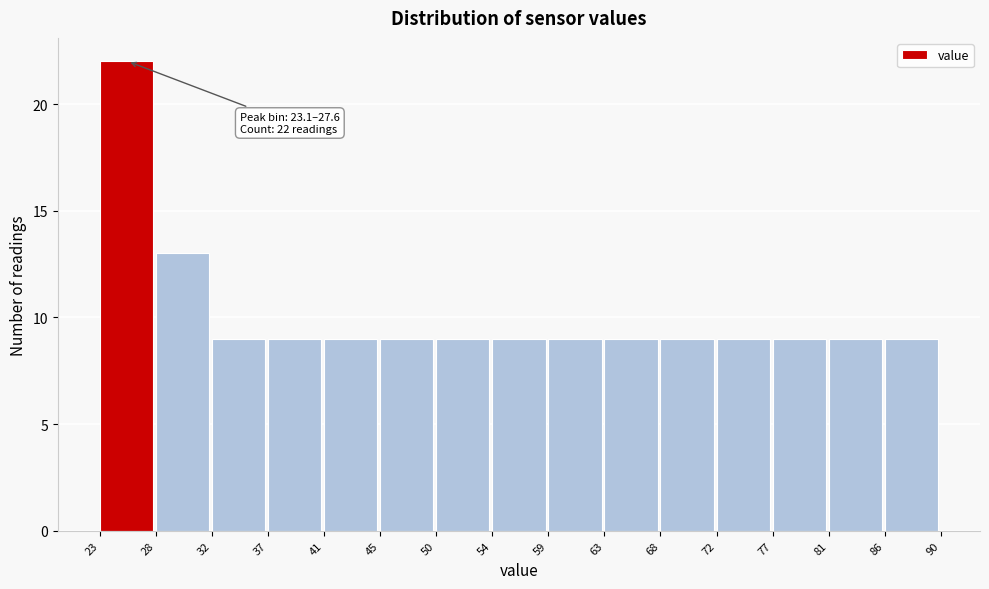

Over which range of the x-axis is the bar tallest?

23 to 28